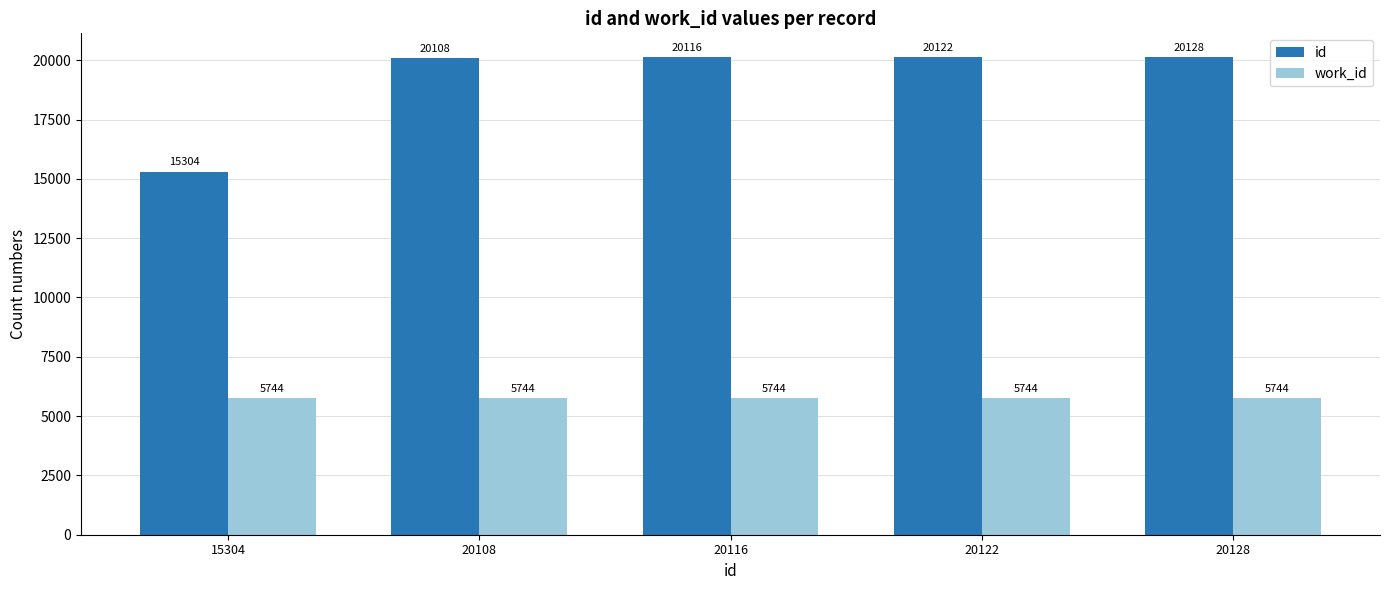

Where is id nearest to the value 17716?

20108